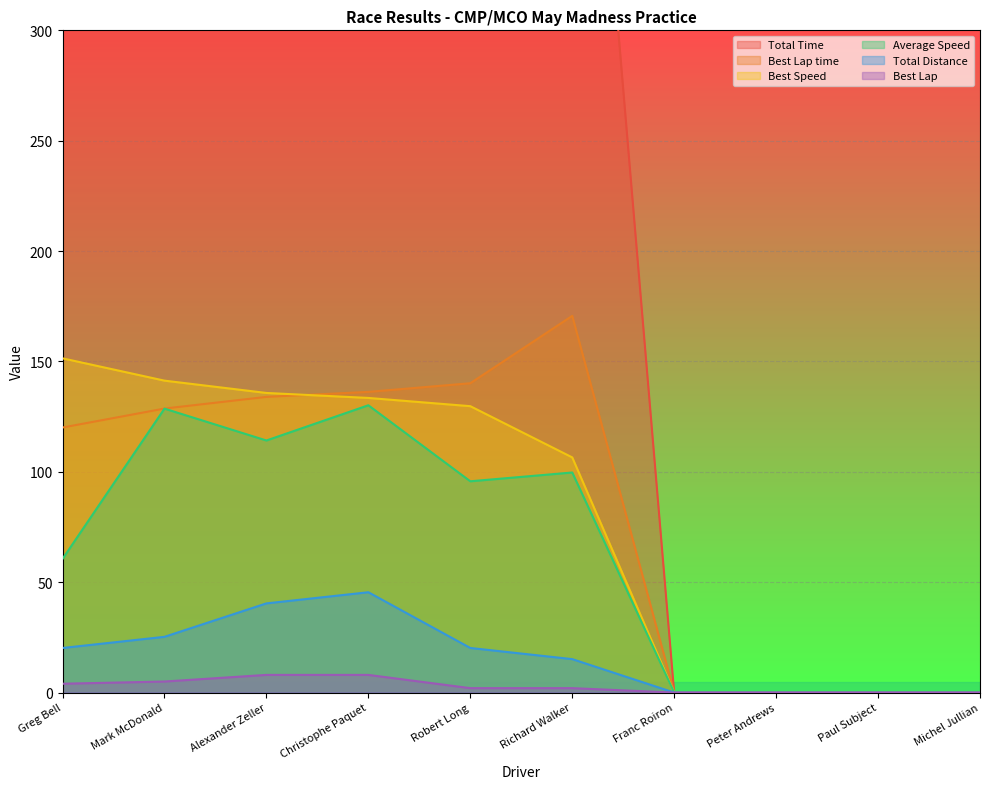

The Total Distance series shows 0.0 at Paul Subject. True or false?

True